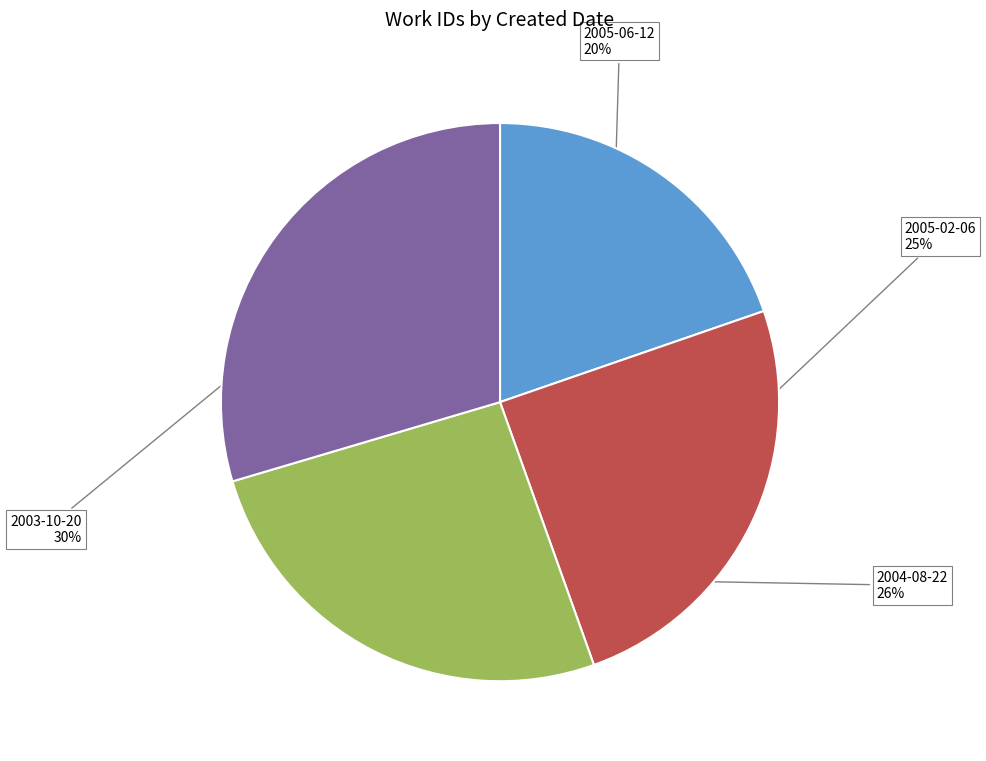

To the nearest percent, what portion does 2005-02-06 represent?

25%